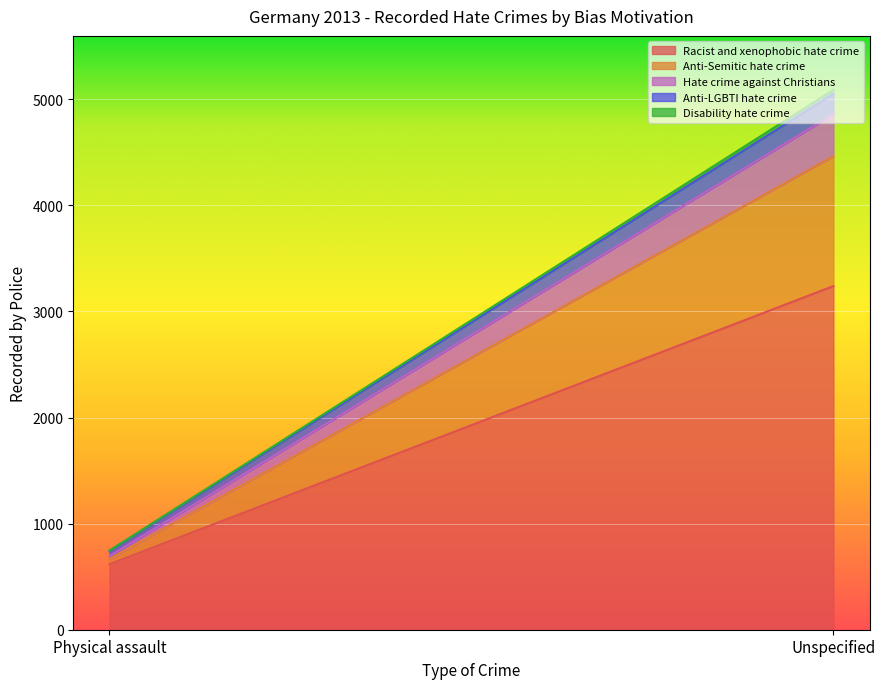

Between Physical assault and Unspecified, which series saw the biggest shift?

Racist and xenophobic hate crime